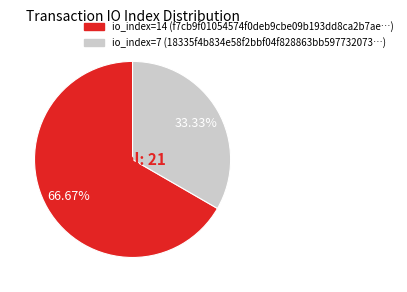

Does any single category account for the majority?

Yes